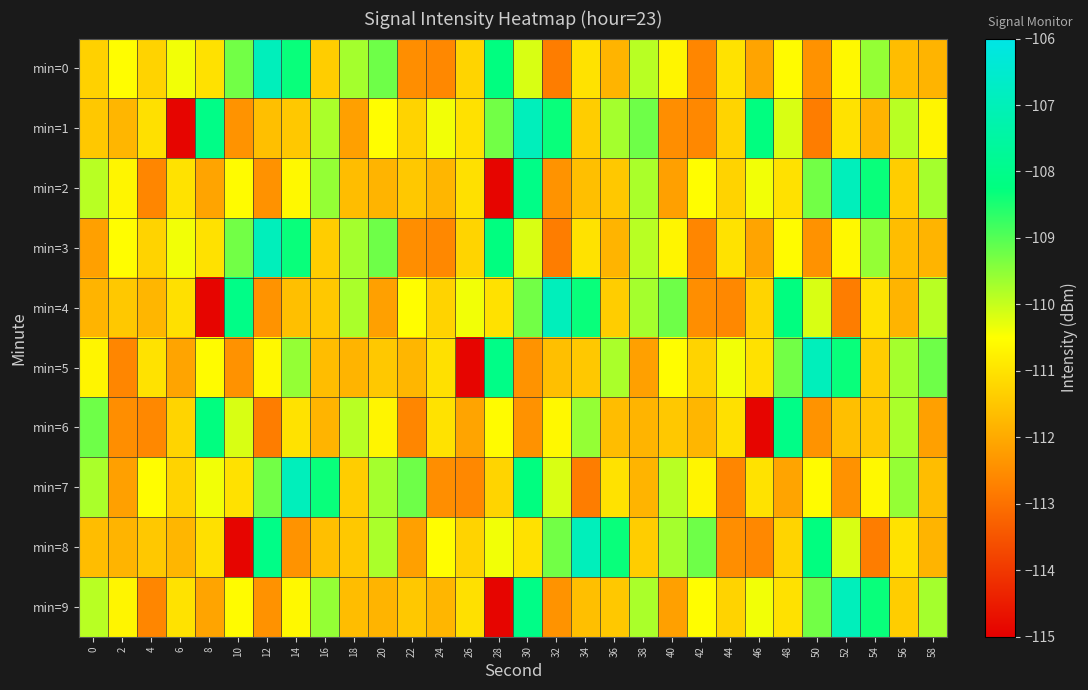

Reading right to left, list all the values displayed in this chart.

min=0: 58=-111.8	56=-111.7	54=-109.6	52=-110.6	50=-112.4	48=-110.6	46=-112.1	44=-111.0	42=-112.6	40=-110.7	38=-109.9	36=-111.8	34=-111.0	32=-112.8	30=-110.2	28=-108.2	26=-111.2	24=-112.6	22=-112.5	20=-109.2	18=-109.7	16=-111.4	14=-108.3	12=-106.9	10=-109.3	8=-111.0	6=-110.4	4=-111.3	2=-110.5	0=-111.3
min=1: 58=-110.7	56=-109.9	54=-111.8	52=-111.0	50=-112.8	48=-110.2	46=-108.2	44=-111.2	42=-112.6	40=-112.5	38=-109.2	36=-109.7	34=-111.4	32=-108.3	30=-106.9	28=-109.3	26=-111.0	24=-110.4	22=-111.3	20=-110.5	18=-112.2	16=-109.8	14=-111.5	12=-111.6	10=-112.4	8=-108.1	6=-114.9	4=-111.0	2=-111.8	0=-111.5
min=2: 58=-109.7	56=-111.4	54=-108.3	52=-106.9	50=-109.3	48=-111.0	46=-110.4	44=-111.3	42=-110.5	40=-112.2	38=-109.8	36=-111.5	34=-111.6	32=-112.4	30=-108.1	28=-114.9	26=-111.0	24=-111.8	22=-111.5	20=-111.8	18=-111.7	16=-109.6	14=-110.6	12=-112.4	10=-110.6	8=-112.1	6=-111.0	4=-112.6	2=-110.7	0=-109.9
min=3: 58=-111.8	56=-111.7	54=-109.6	52=-110.6	50=-112.4	48=-110.6	46=-112.1	44=-111.0	42=-112.6	40=-110.7	38=-109.9	36=-111.8	34=-111.0	32=-112.8	30=-110.2	28=-108.2	26=-111.2	24=-112.6	22=-112.5	20=-109.2	18=-109.7	16=-111.4	14=-108.3	12=-106.9	10=-109.3	8=-111.0	6=-110.4	4=-111.3	2=-110.5	0=-112.2
min=4: 58=-109.9	56=-111.8	54=-111.0	52=-112.8	50=-110.2	48=-108.2	46=-111.2	44=-112.6	42=-112.5	40=-109.2	38=-109.7	36=-111.4	34=-108.3	32=-106.9	30=-109.3	28=-111.0	26=-110.4	24=-111.3	22=-110.5	20=-112.2	18=-109.8	16=-111.5	14=-111.6	12=-112.4	10=-108.1	8=-114.9	6=-111.0	4=-111.8	2=-111.5	0=-111.8
min=5: 58=-109.2	56=-109.7	54=-111.4	52=-108.3	50=-106.9	48=-109.3	46=-111.0	44=-110.4	42=-111.3	40=-110.5	38=-112.2	36=-109.8	34=-111.5	32=-111.6	30=-112.4	28=-108.1	26=-114.9	24=-111.0	22=-111.8	20=-111.5	18=-111.8	16=-111.7	14=-109.6	12=-110.6	10=-112.4	8=-110.6	6=-112.1	4=-111.0	2=-112.6	0=-110.7
min=6: 58=-112.2	56=-109.8	54=-111.5	52=-111.6	50=-112.4	48=-108.1	46=-114.9	44=-111.0	42=-111.8	40=-111.5	38=-111.8	36=-111.7	34=-109.6	32=-110.6	30=-112.4	28=-110.6	26=-112.1	24=-111.0	22=-112.6	20=-110.7	18=-109.9	16=-111.8	14=-111.0	12=-112.8	10=-110.2	8=-108.2	6=-111.2	4=-112.6	2=-112.5	0=-109.2
min=7: 58=-111.7	56=-109.6	54=-110.6	52=-112.4	50=-110.6	48=-112.1	46=-111.0	44=-112.6	42=-110.7	40=-109.9	38=-111.8	36=-111.0	34=-112.8	32=-110.2	30=-108.2	28=-111.2	26=-112.6	24=-112.5	22=-109.2	20=-109.7	18=-111.4	16=-108.3	14=-106.9	12=-109.3	10=-111.0	8=-110.4	6=-111.3	4=-110.5	2=-112.2	0=-109.8
min=8: 58=-111.8	56=-111.0	54=-112.8	52=-110.2	50=-108.2	48=-111.2	46=-112.6	44=-112.5	42=-109.2	40=-109.7	38=-111.4	36=-108.3	34=-106.9	32=-109.3	30=-111.0	28=-110.4	26=-111.3	24=-110.5	22=-112.2	20=-109.8	18=-111.5	16=-111.6	14=-112.4	12=-108.1	10=-114.9	8=-111.0	6=-111.8	4=-111.5	2=-111.8	0=-111.7
min=9: 58=-109.7	56=-111.4	54=-108.3	52=-106.9	50=-109.3	48=-111.0	46=-110.4	44=-111.3	42=-110.5	40=-112.2	38=-109.8	36=-111.5	34=-111.6	32=-112.4	30=-108.1	28=-114.9	26=-111.0	24=-111.8	22=-111.5	20=-111.8	18=-111.7	16=-109.6	14=-110.6	12=-112.4	10=-110.6	8=-112.1	6=-111.0	4=-112.6	2=-110.7	0=-109.9